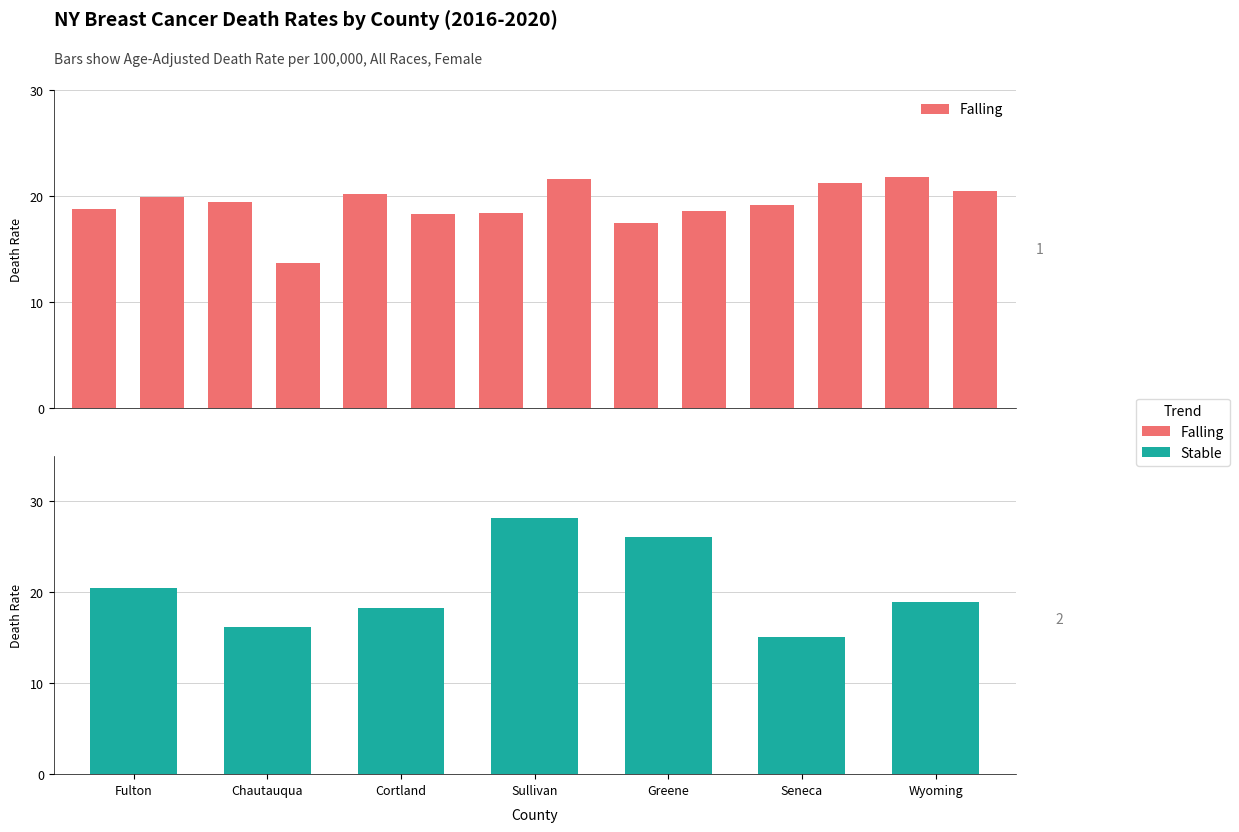

The value of Stable at Delaware is 25.9. True or false?

False